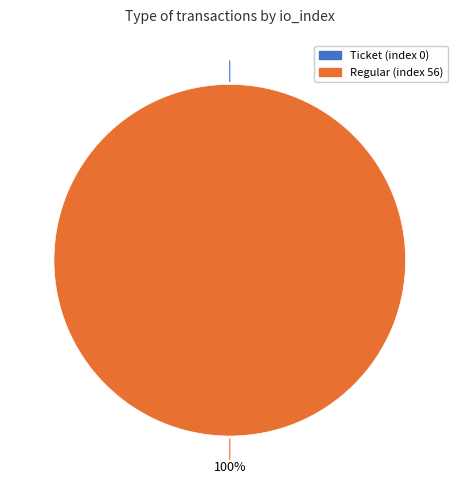

Count the number of slices in the pie.

2